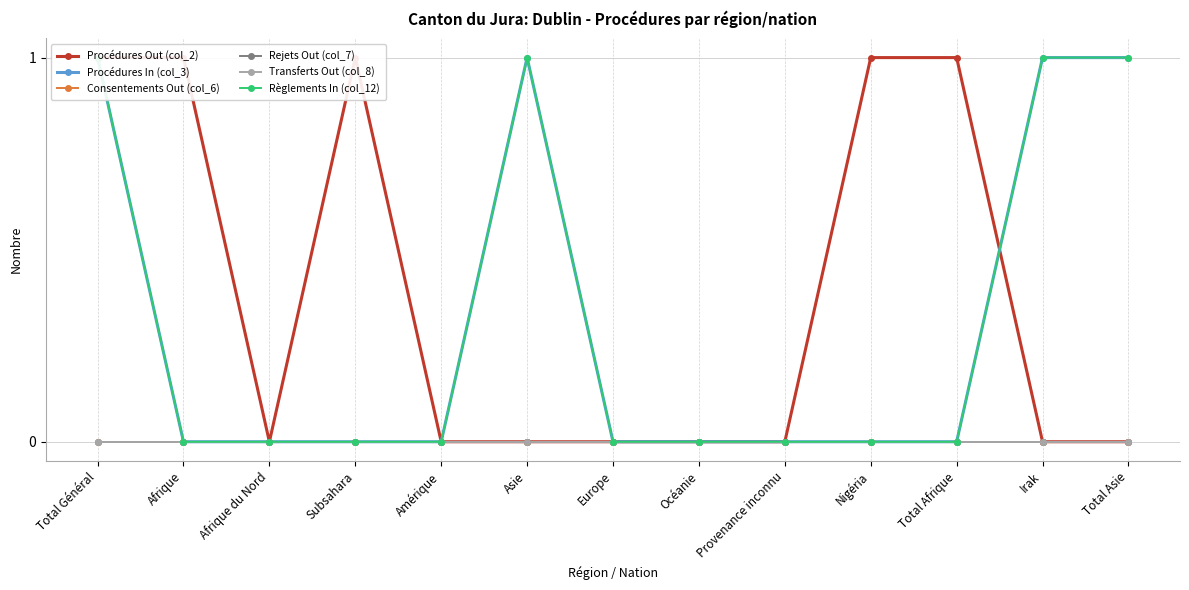

True or false: Transferts Out (col_8) has more than 0 interior local peaks.

False